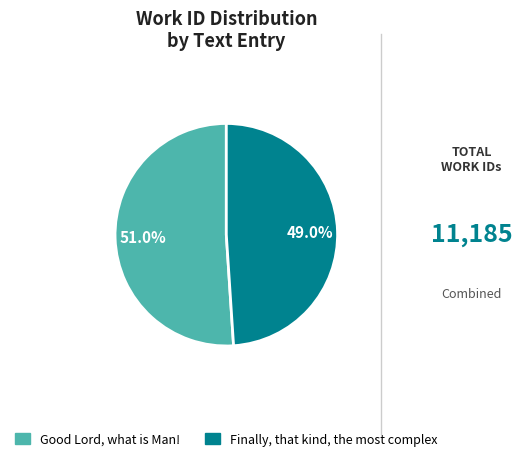

Approximately how many times larger is the value at Finally, that kind, the most complex compared to Good Lord, what is Man!?

1.0